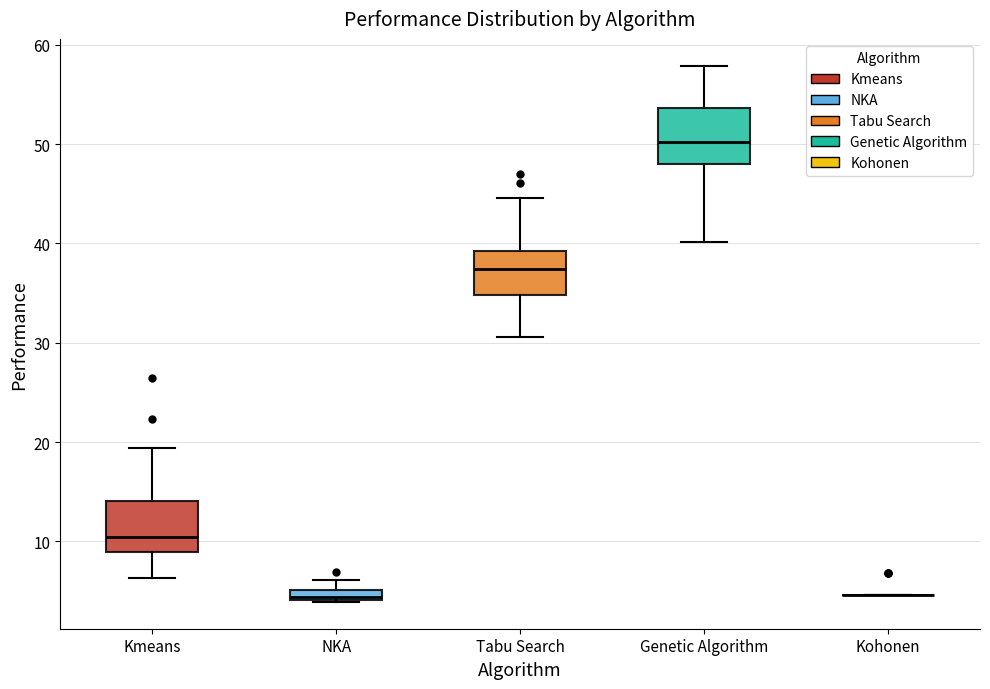

Where does the upper whisker of the box for Tabu Search end on the y-axis? The values are not printed on the chart, so give them approximately, as read against the axis.

45